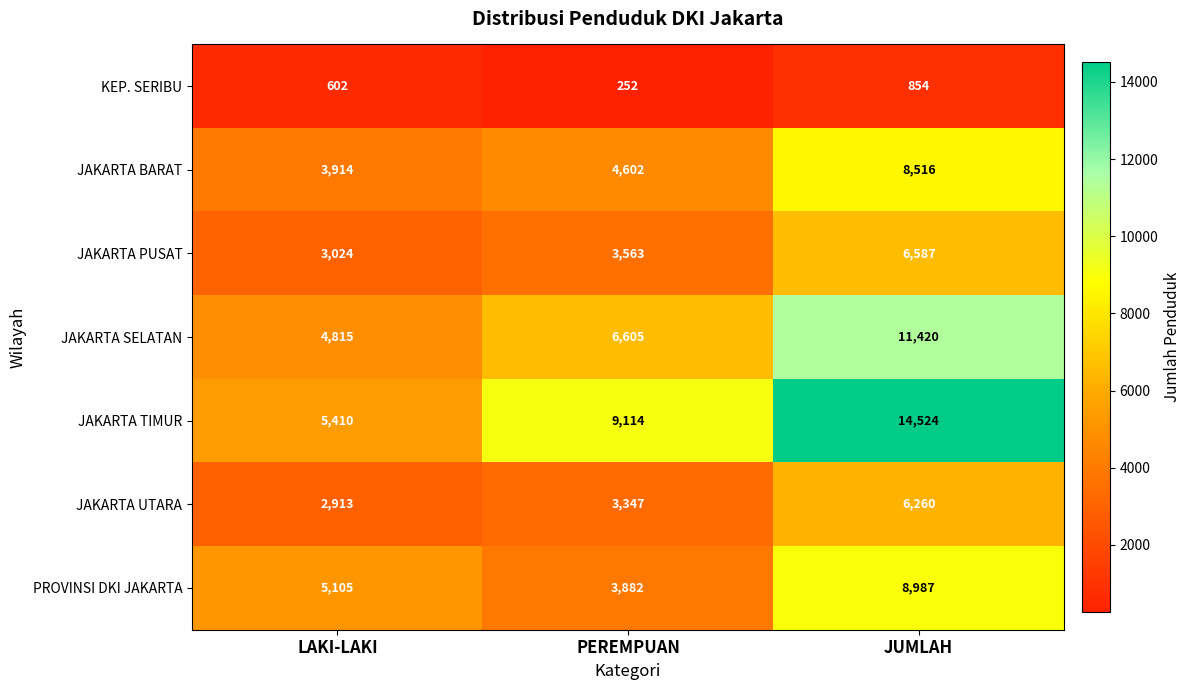

At which category does the chart reach its peak across all series?

JUMLAH